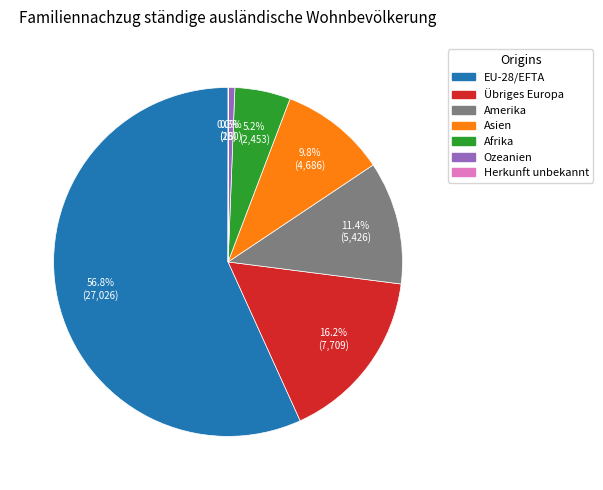

To the nearest percent, what percentage of the pie is Amerika?

11%